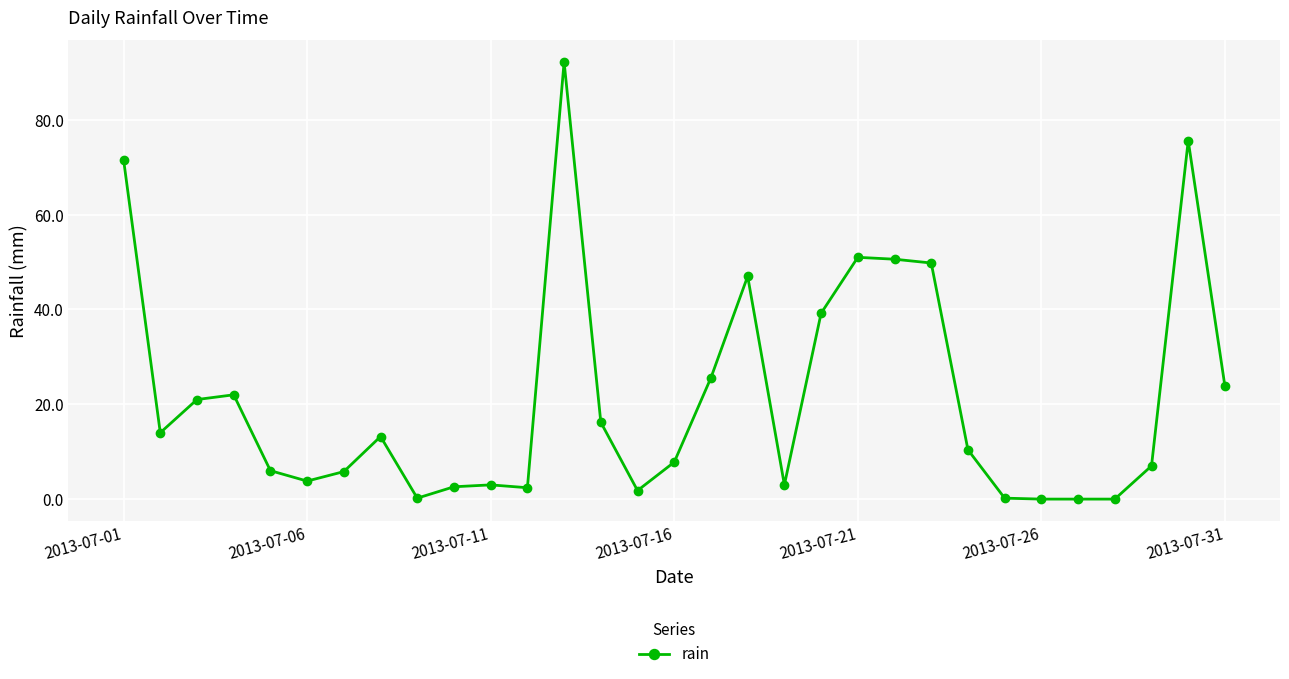

What is the value of the 1st point from the left?

71.6